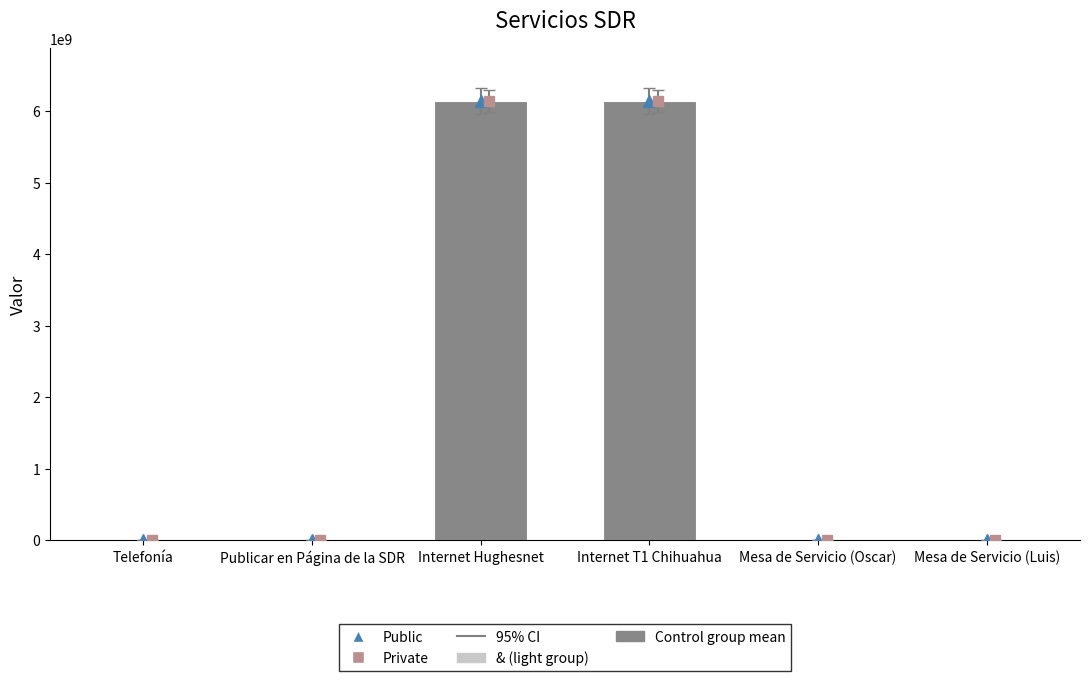

What is the sum of all values?

12287323783